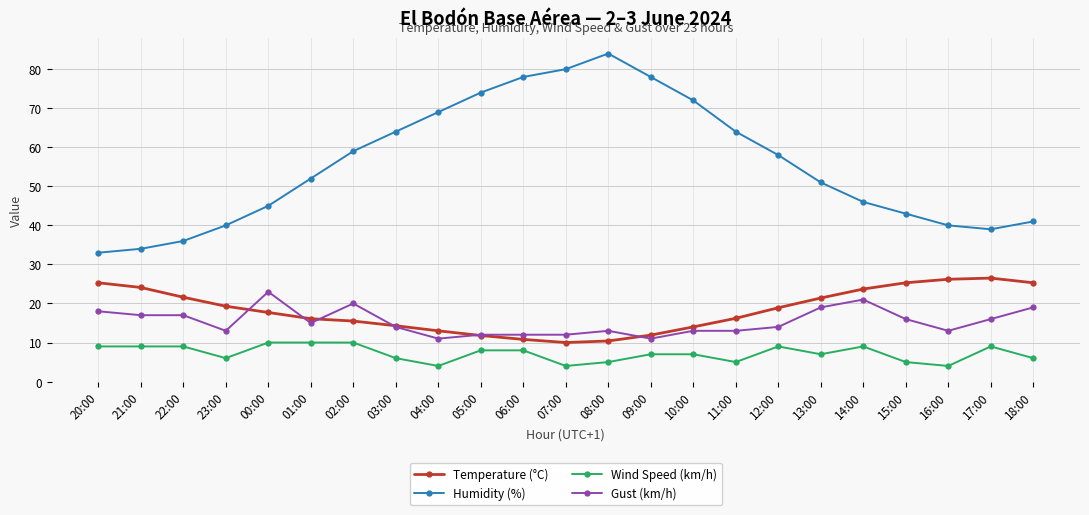

What is the lowest value of the Gust (km/h) series?

11.0